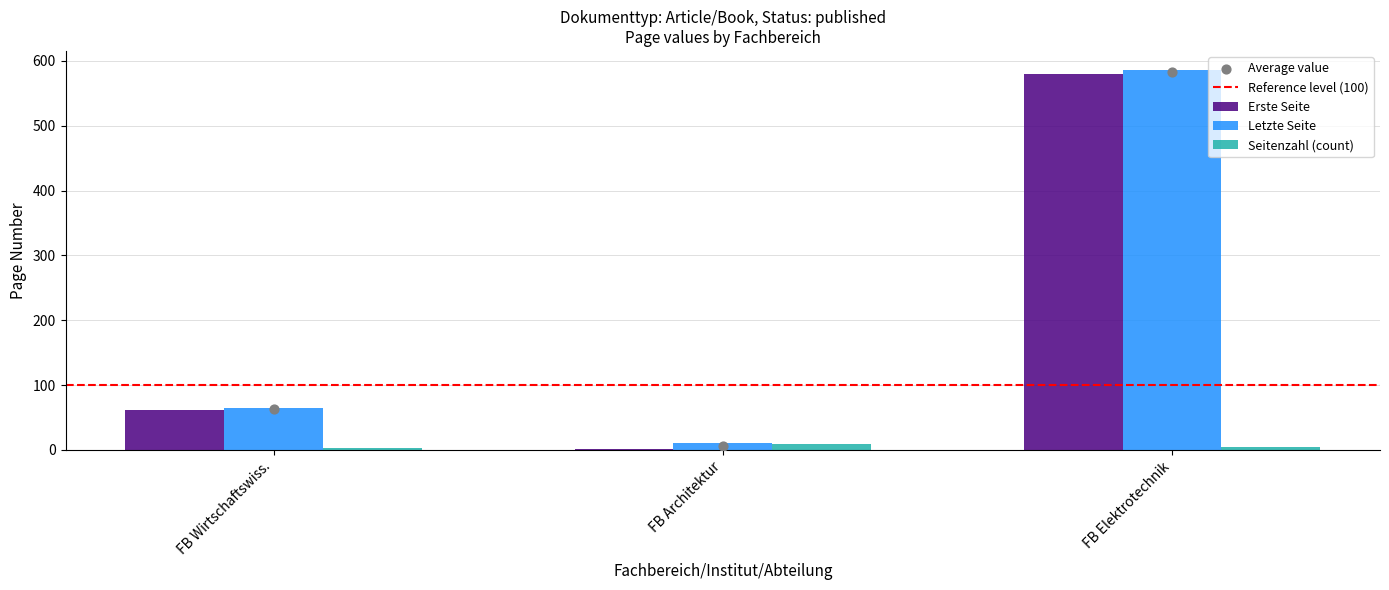

Which series contains the highest Y value?

Letzte Seite